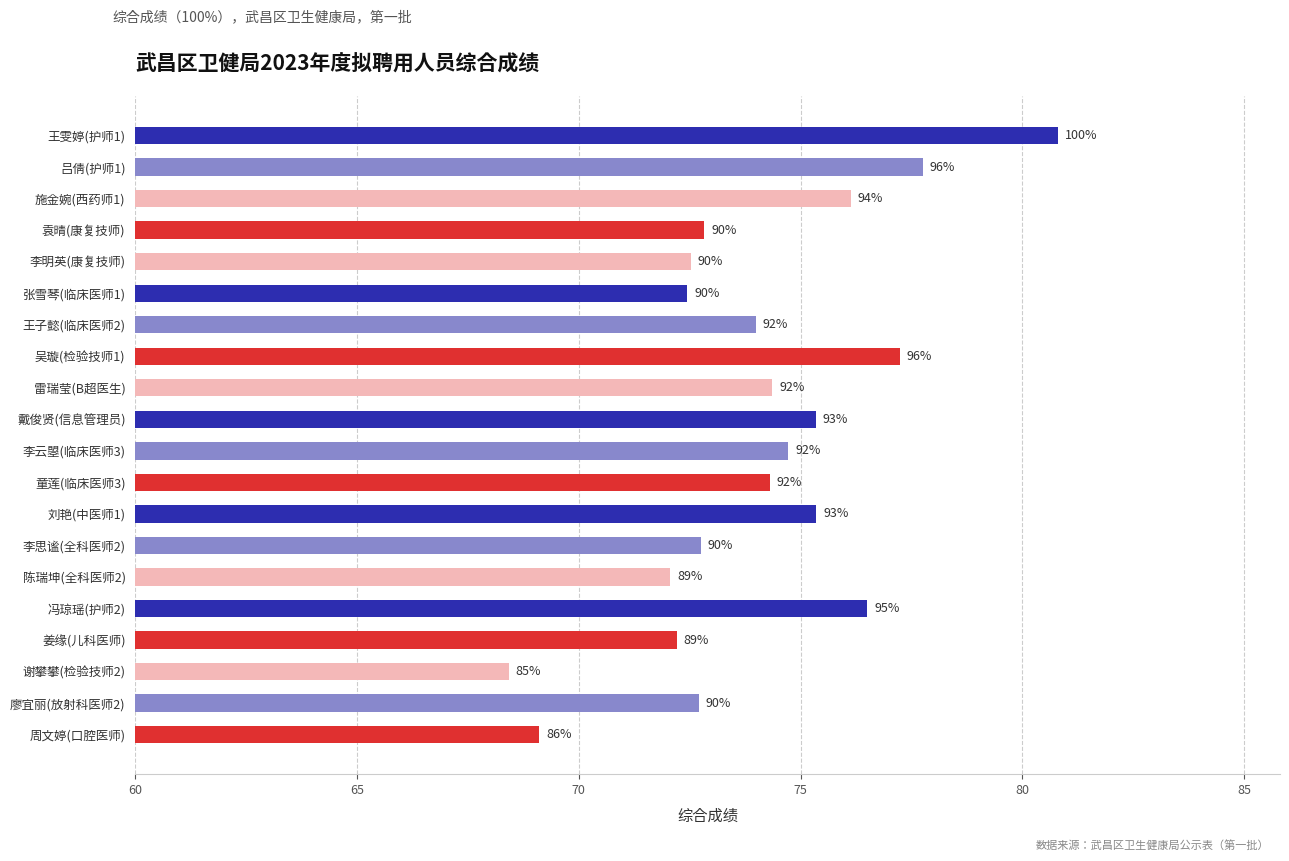

Are the bars horizontal?

Yes